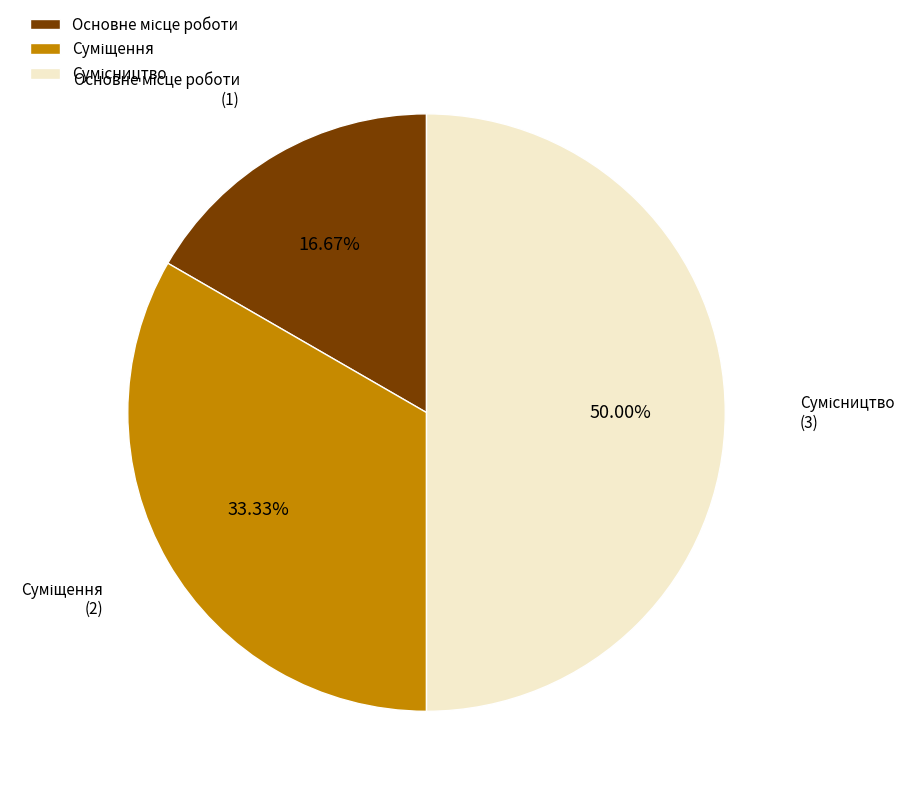

Is there any slice that represents more than half of the pie?

No